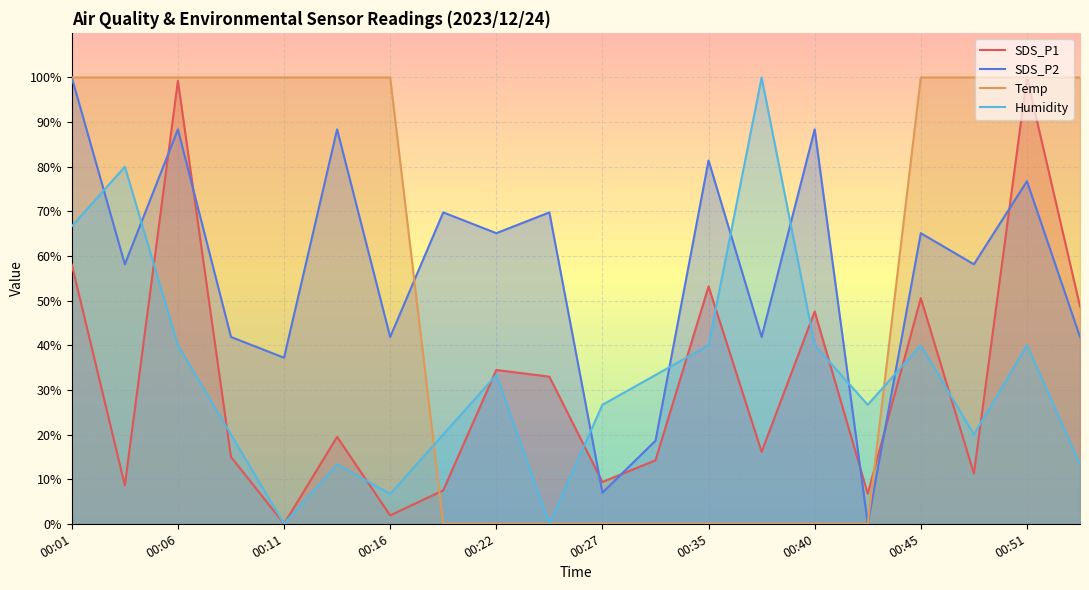

List the labels in order of SDS_P1 value, smallest first.

00:11, 00:16, 00:42, 00:19, 00:03, 00:27, 00:48, 00:32, 00:09, 00:37, 00:14, 00:24, 00:22, 00:40, 00:53, 00:45, 00:35, 00:01, 00:06, 00:51